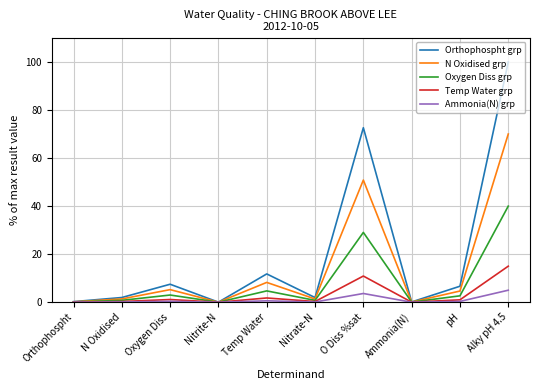

Does the chart display data point markers on the line(s)?

No